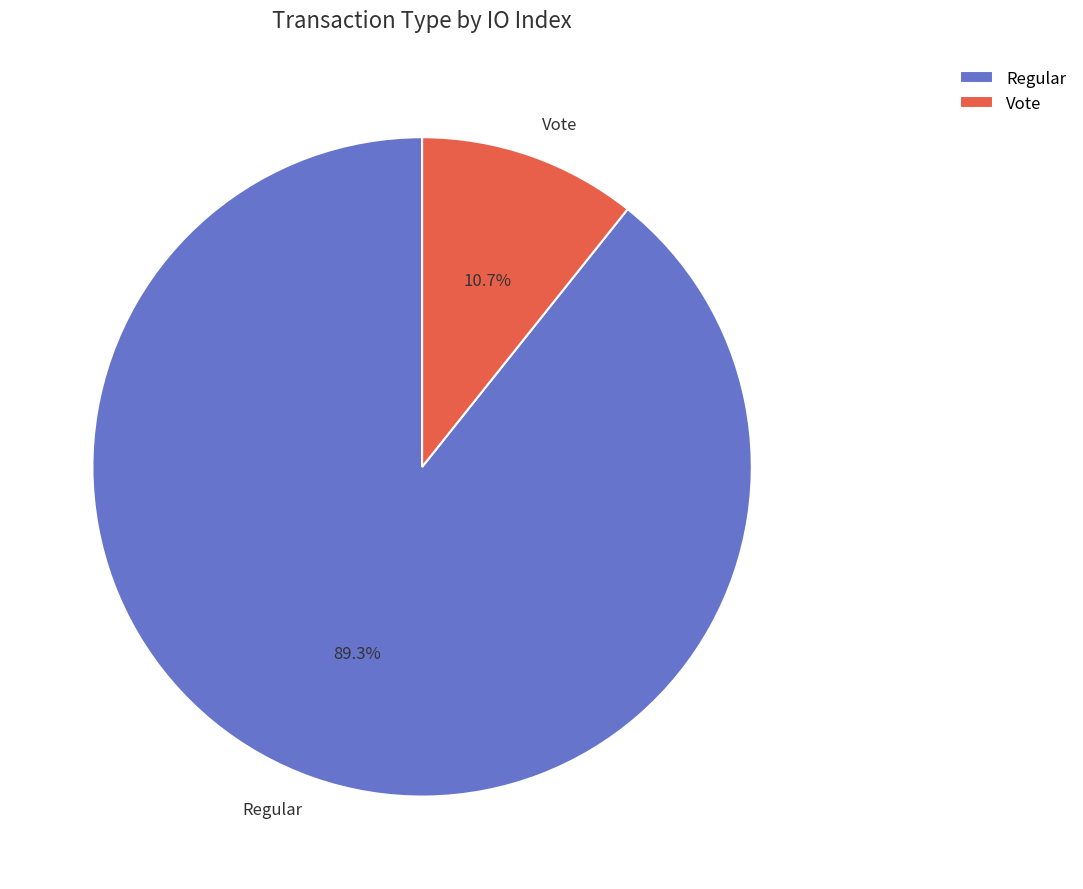

Is there a majority slice in this chart?

Yes